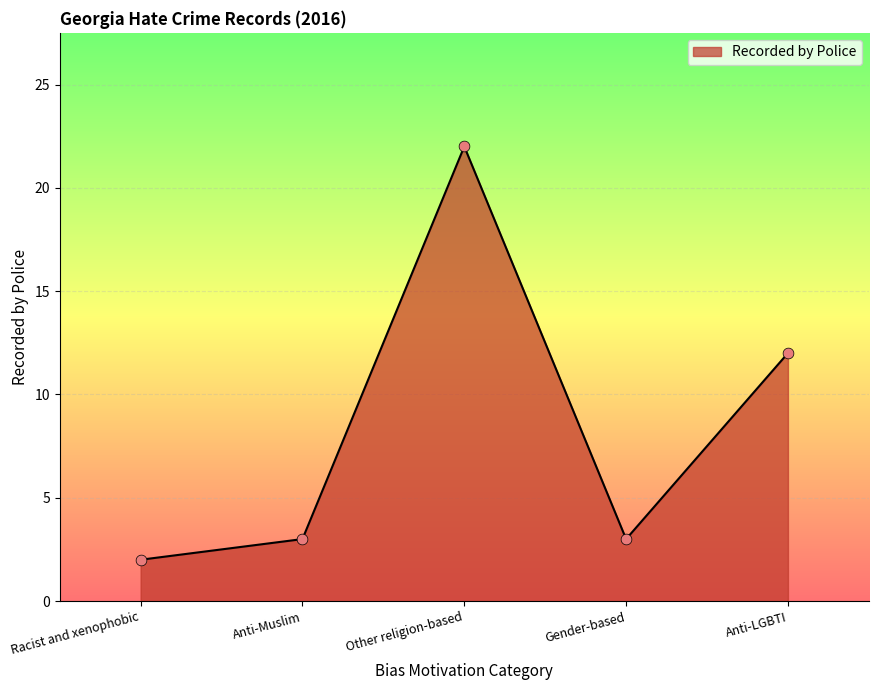

What is the ratio of the value at Other religion-based to the value at Gender-based?

7.3